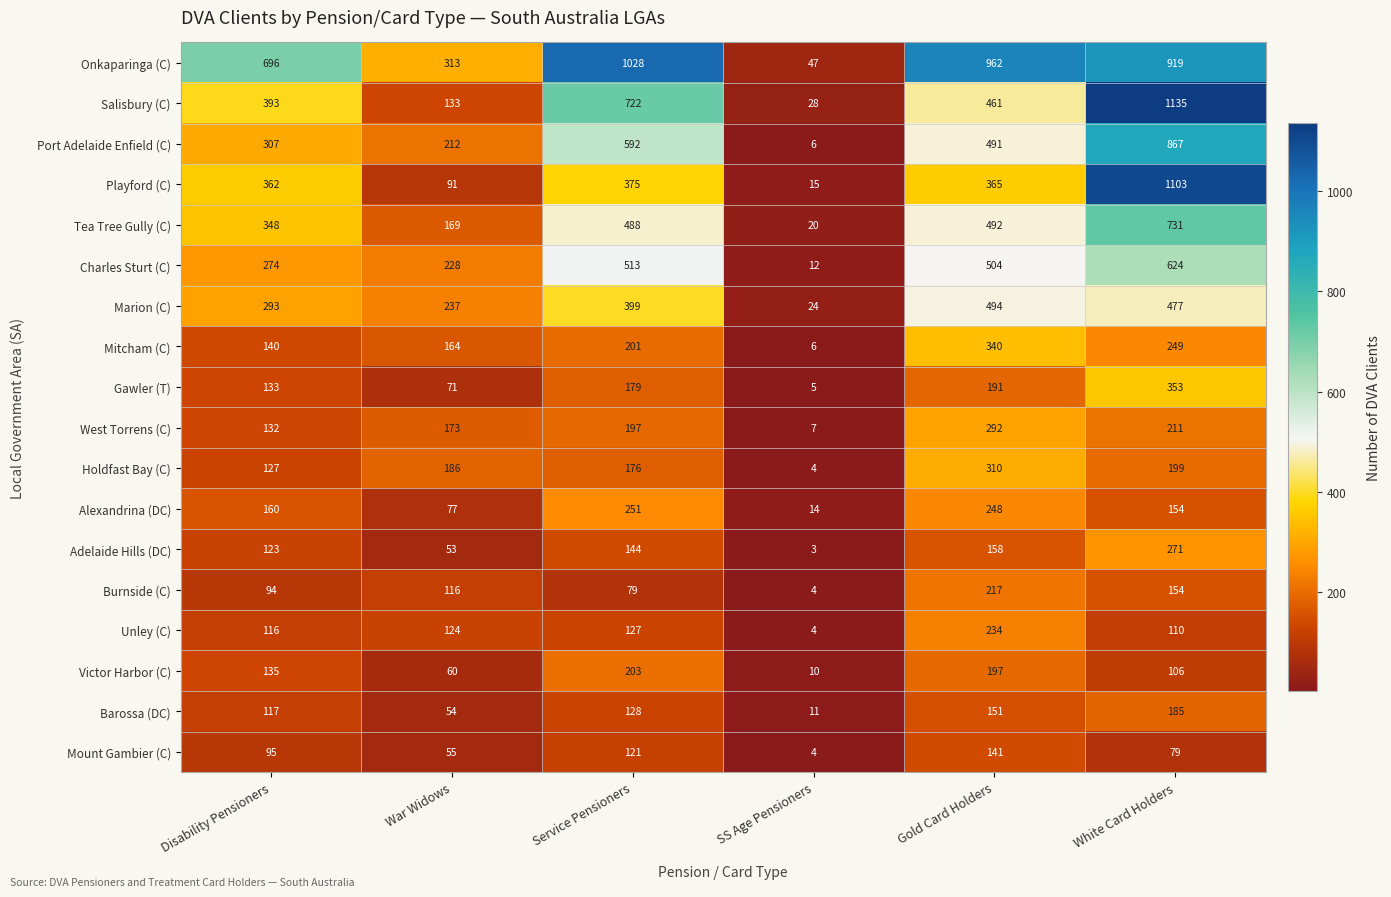

Count the number of categories in the chart.

6